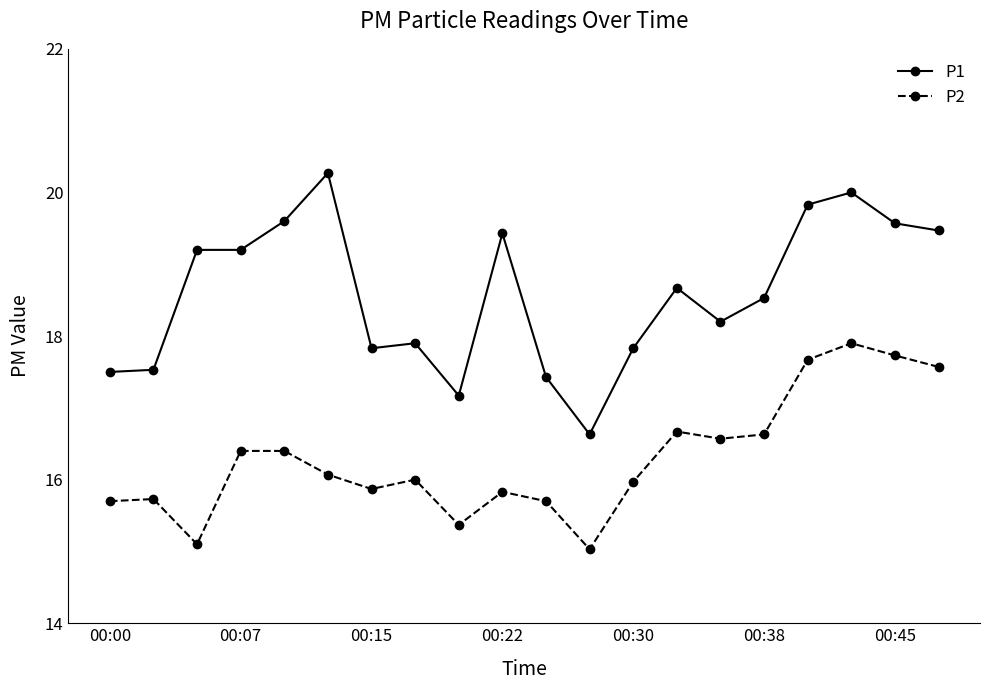

What is the difference between the second highest and minimum values in the P2 series?

2.7